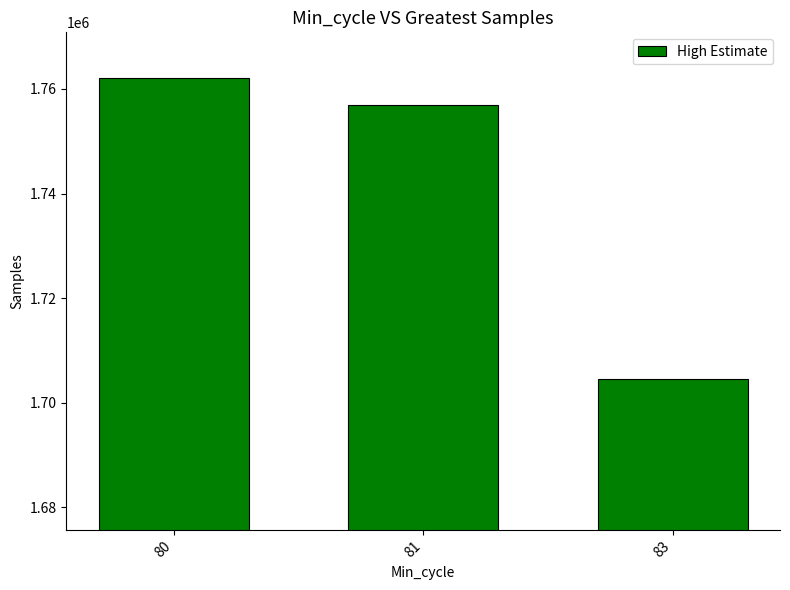

Reading right to left, extract all data points from this chart.

1704514	1756924	1762185